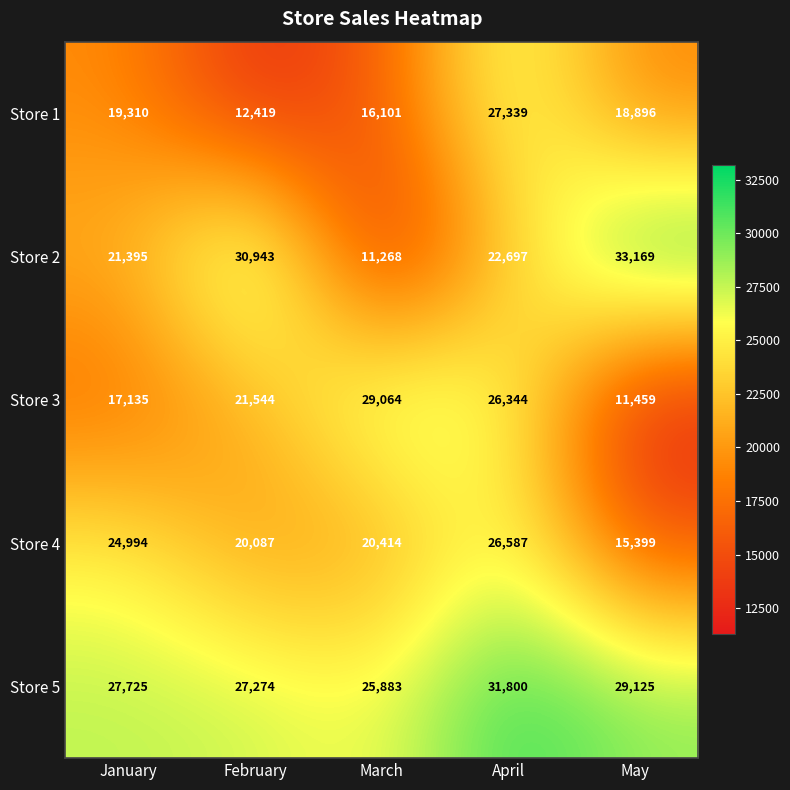

What is the total value across all series at April?

134767